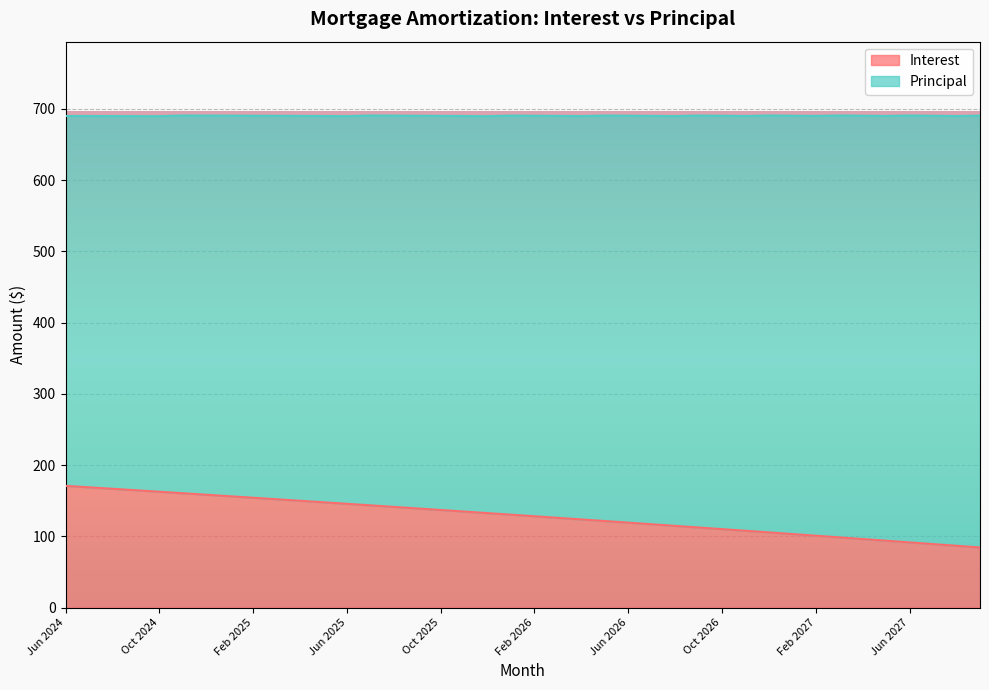

What is the value of the 31st point from the left?

105.5